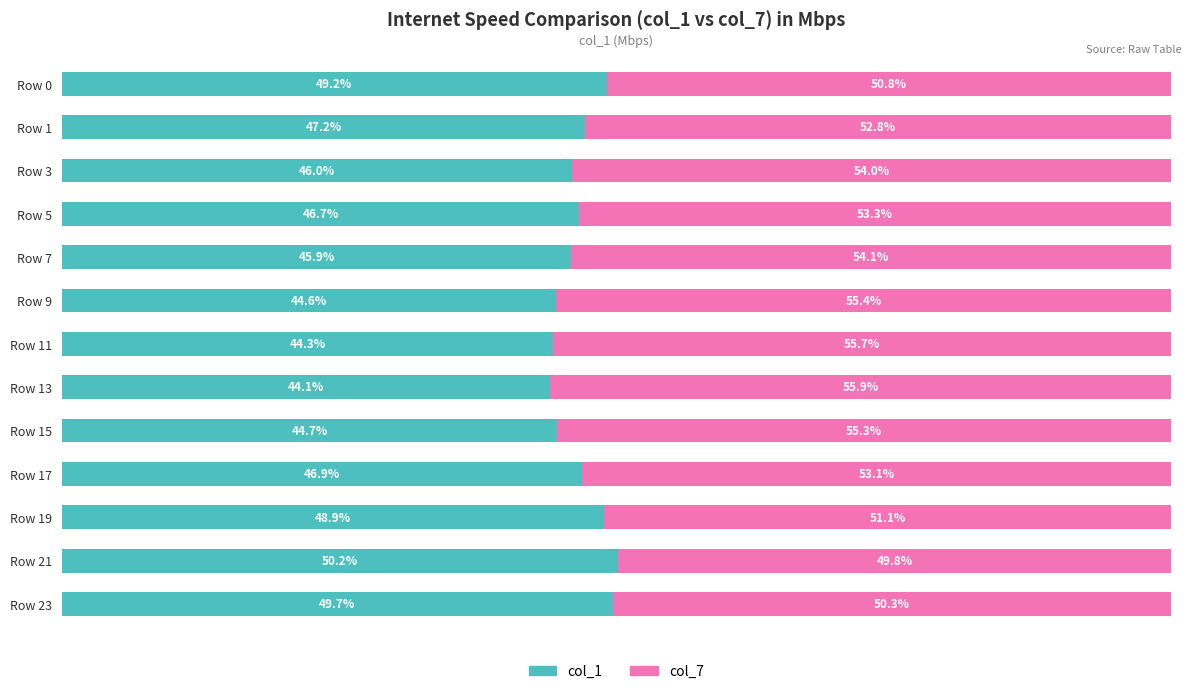

At which label is col_1 closest to 47?

Row 17